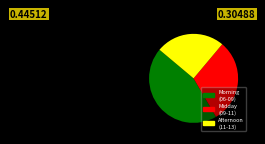

Is there a majority slice in this chart?

No